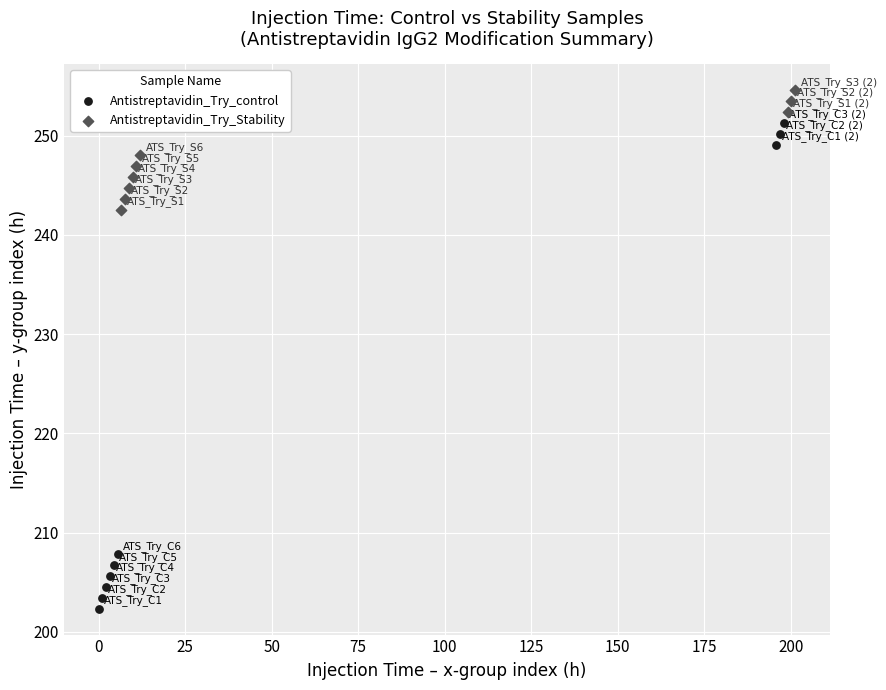

Which series reaches the maximum Y coordinate?

Antistreptavidin_Try_Stability